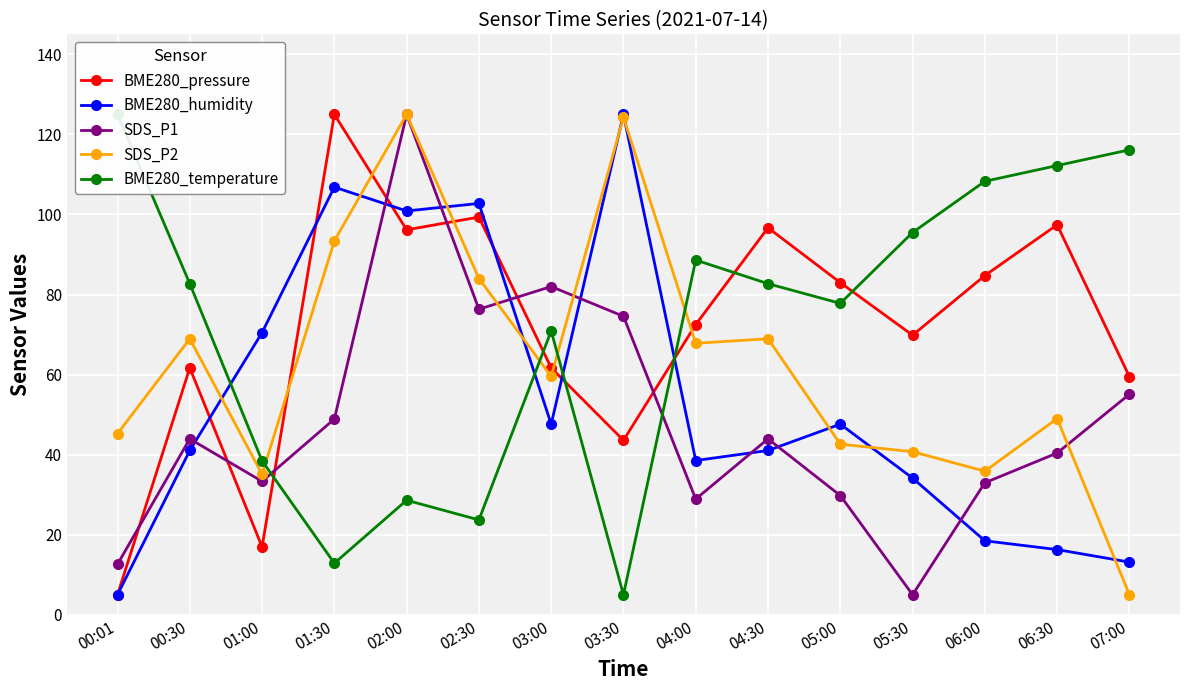

What is the difference between the maximum and minimum values in the SDS_P2 series?

120.0